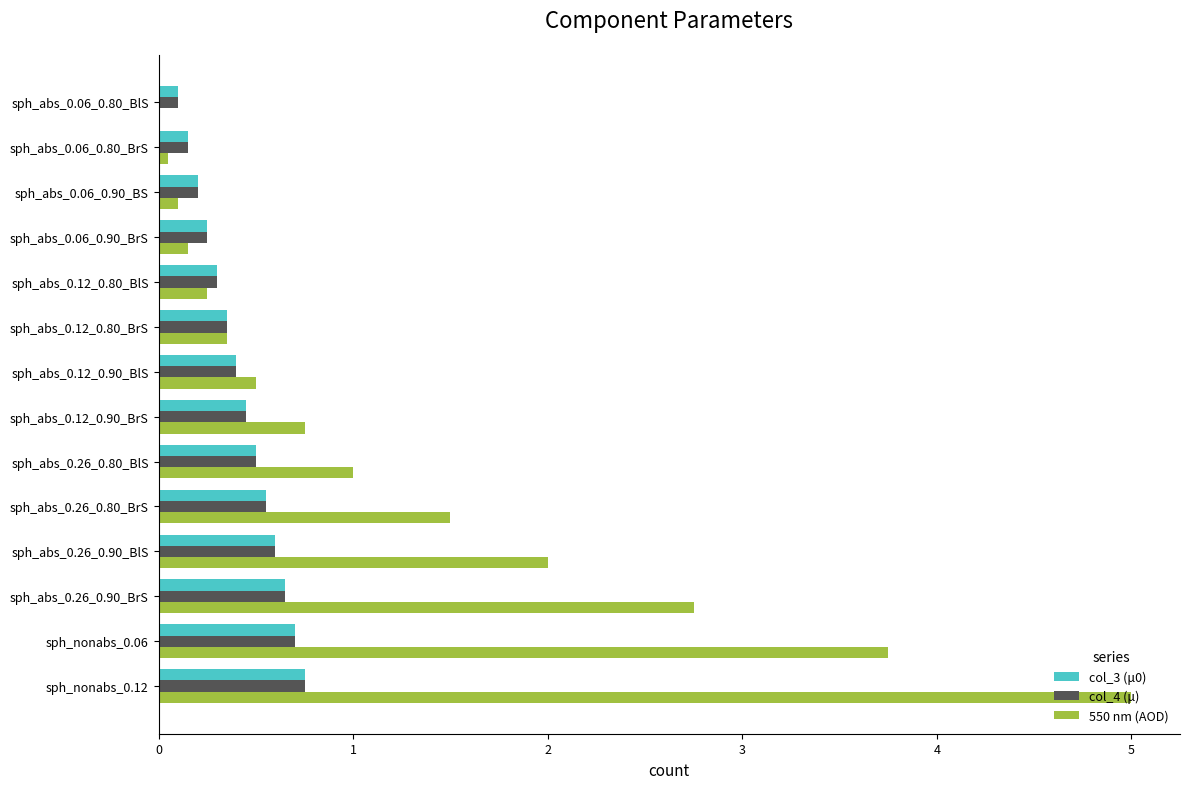

What is the average value of the col_3 (μ0) series?

0.4